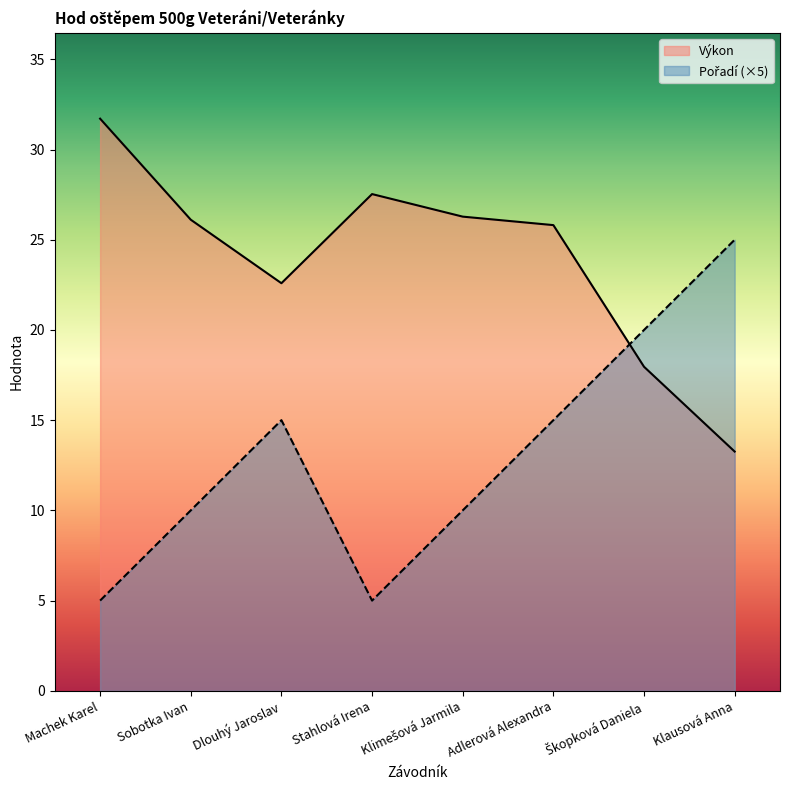

At which label does Pořadí reach its minimum?

Machek Karel